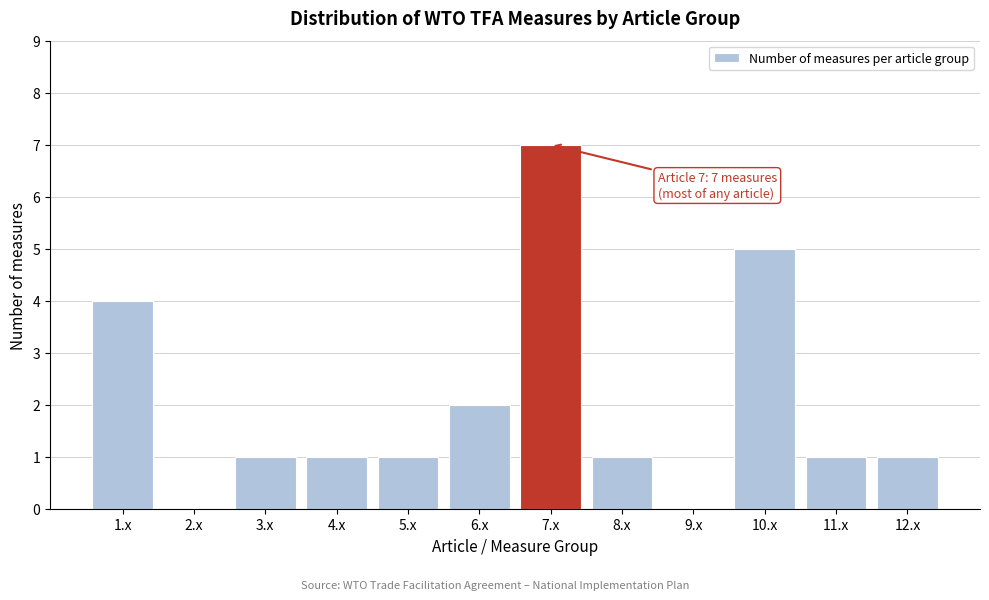

Reading left to right, transcribe all the data shown in this chart.

1.x=4	2.x=0	3.x=1	4.x=1	5.x=1	6.x=2	7.x=7	8.x=1	9.x=0	10.x=5	11.x=1	12.x=1